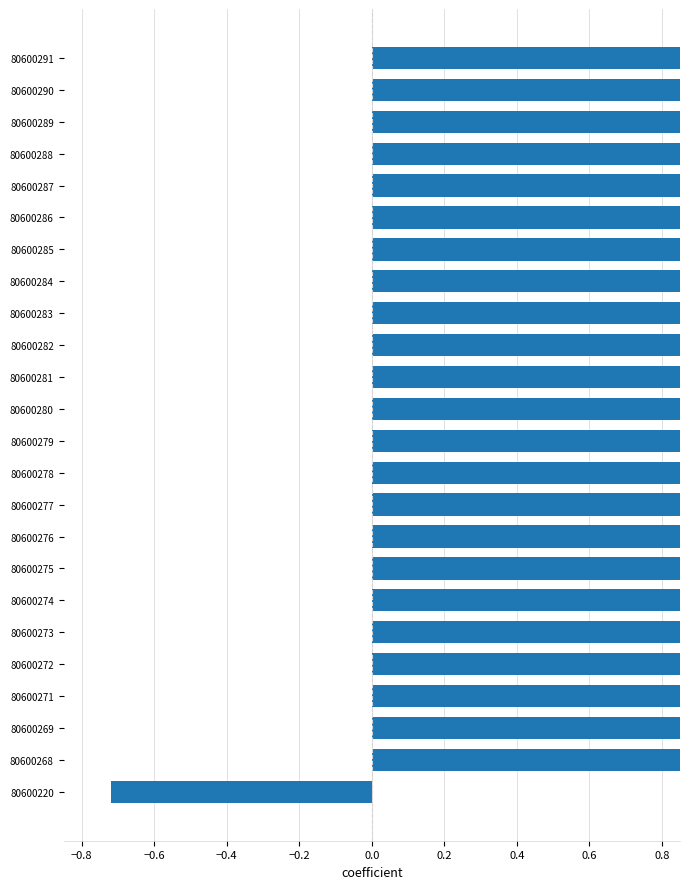

The value at 80600275 is 2.6. True or false?

True